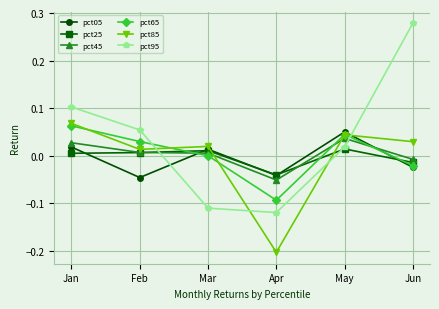

Between Jan and Apr, which series saw the biggest shift?

pct85